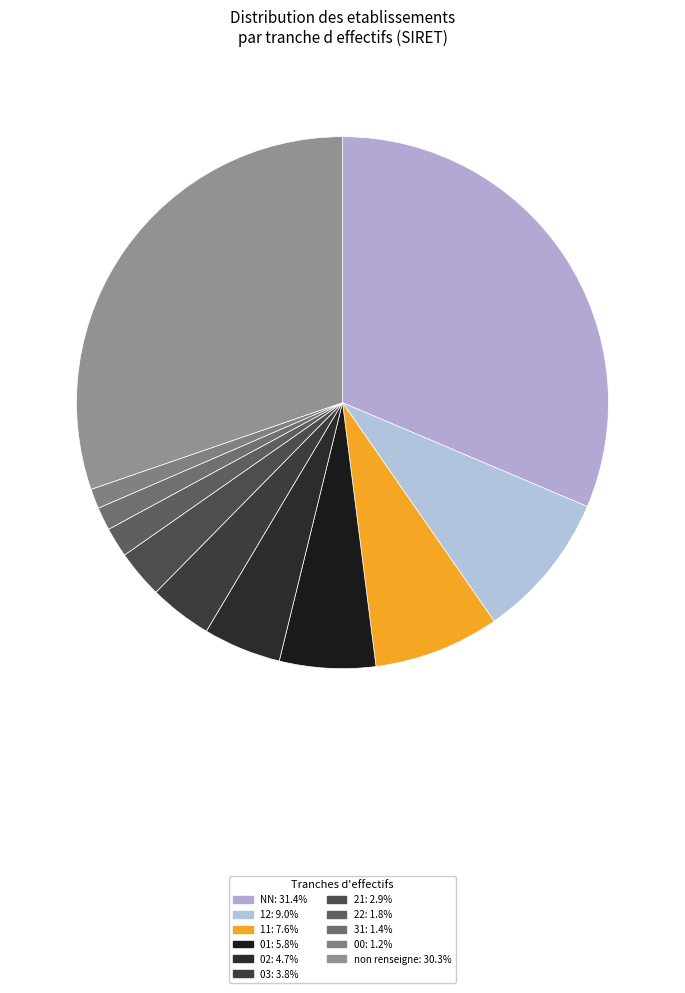

How many segments does this pie chart have?

11